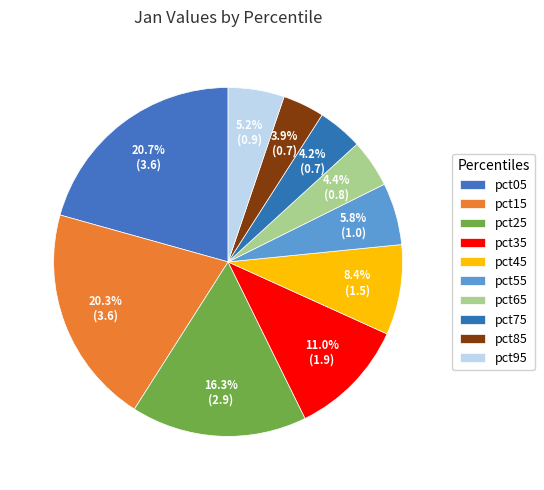

Is there any slice that represents more than half of the pie?

No